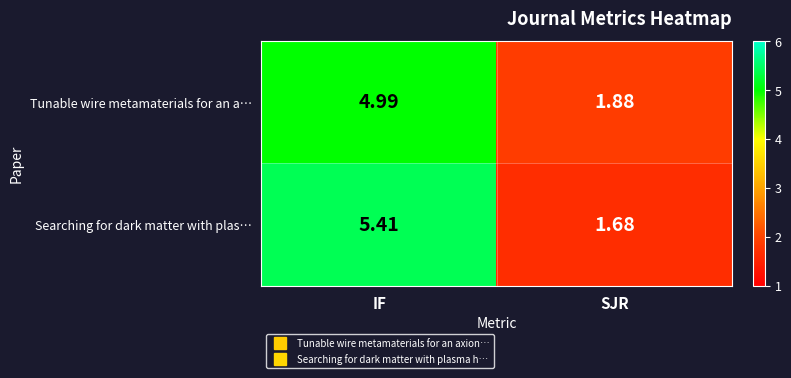

Where is Tunable wire metamaterials for an a… nearest to the value 3?

SJR